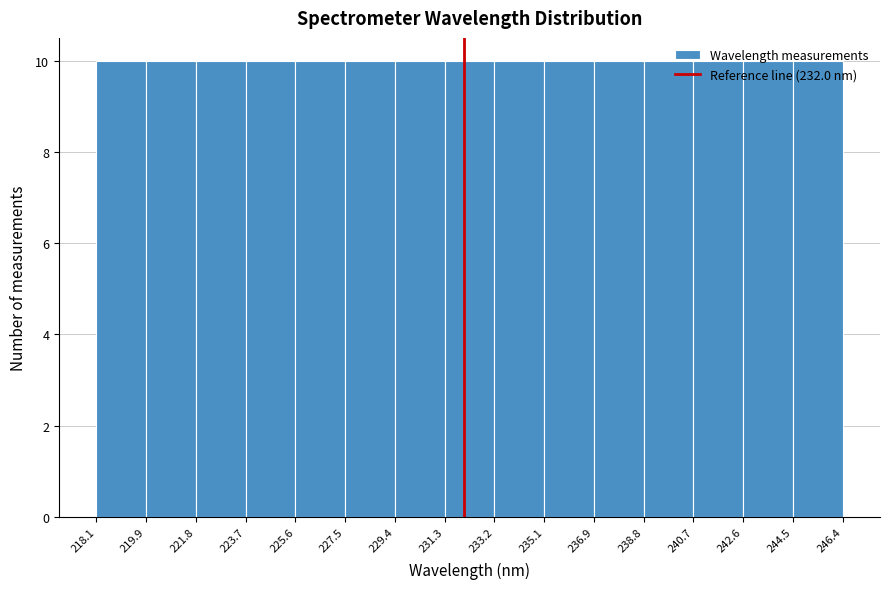

Reading left to right, transcribe this chart: for each bar, give the range it covers on the x-axis and its height. The values are not printed on the chart, so give them approximately, as read against the axis.

218.1 to 219.9: 10
219.9 to 221.8: 10
221.8 to 223.7: 10
223.7 to 225.6: 10
225.6 to 227.5: 10
227.5 to 229.4: 10
229.4 to 231.3: 10
231.3 to 233.2: 10
233.2 to 235.1: 10
235.1 to 236.9: 10
236.9 to 238.8: 10
238.8 to 240.7: 10
240.7 to 242.6: 10
242.6 to 244.5: 10
244.5 to 246.4: 10